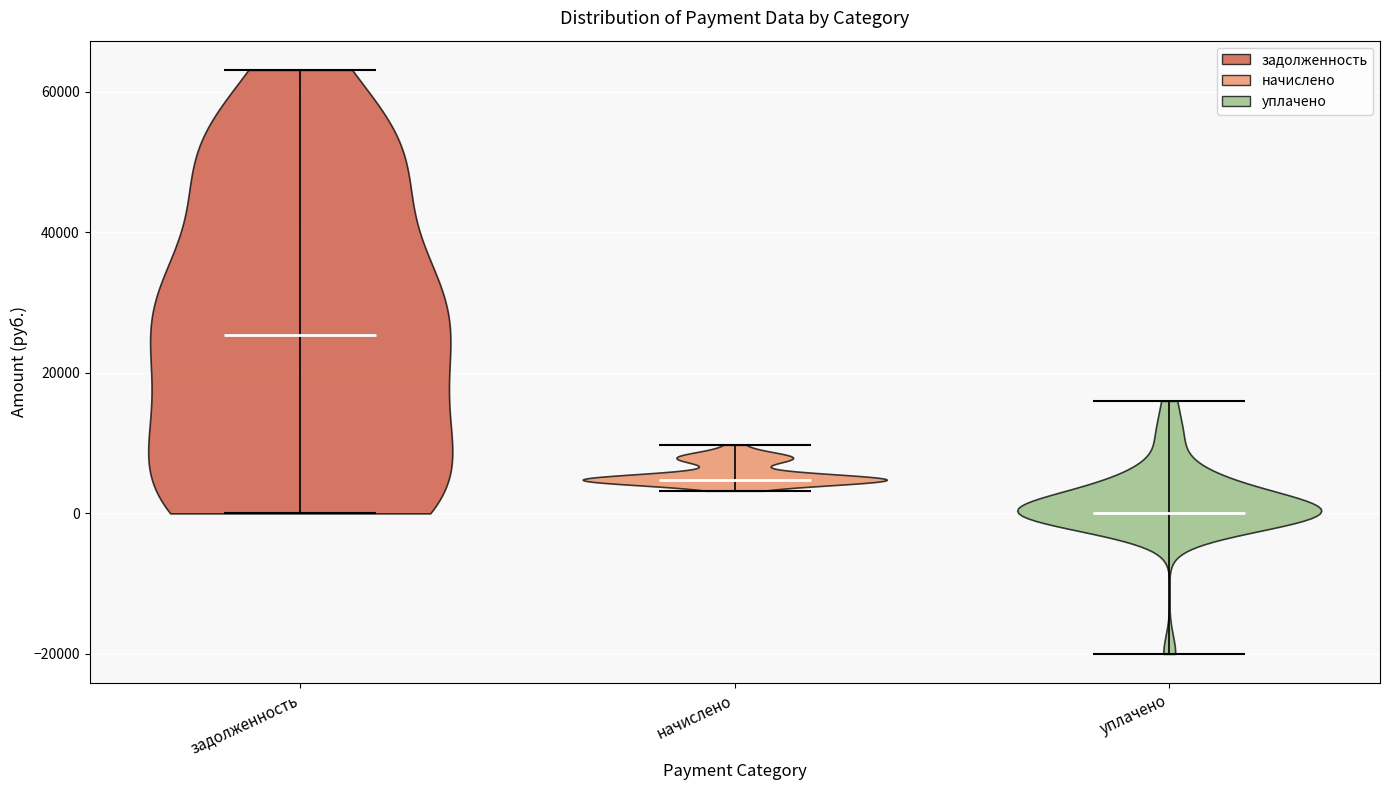

Where does the median line of the violin for уплачено sit on the y-axis? The values are not printed on the chart, so give them approximately, as read against the axis.

0